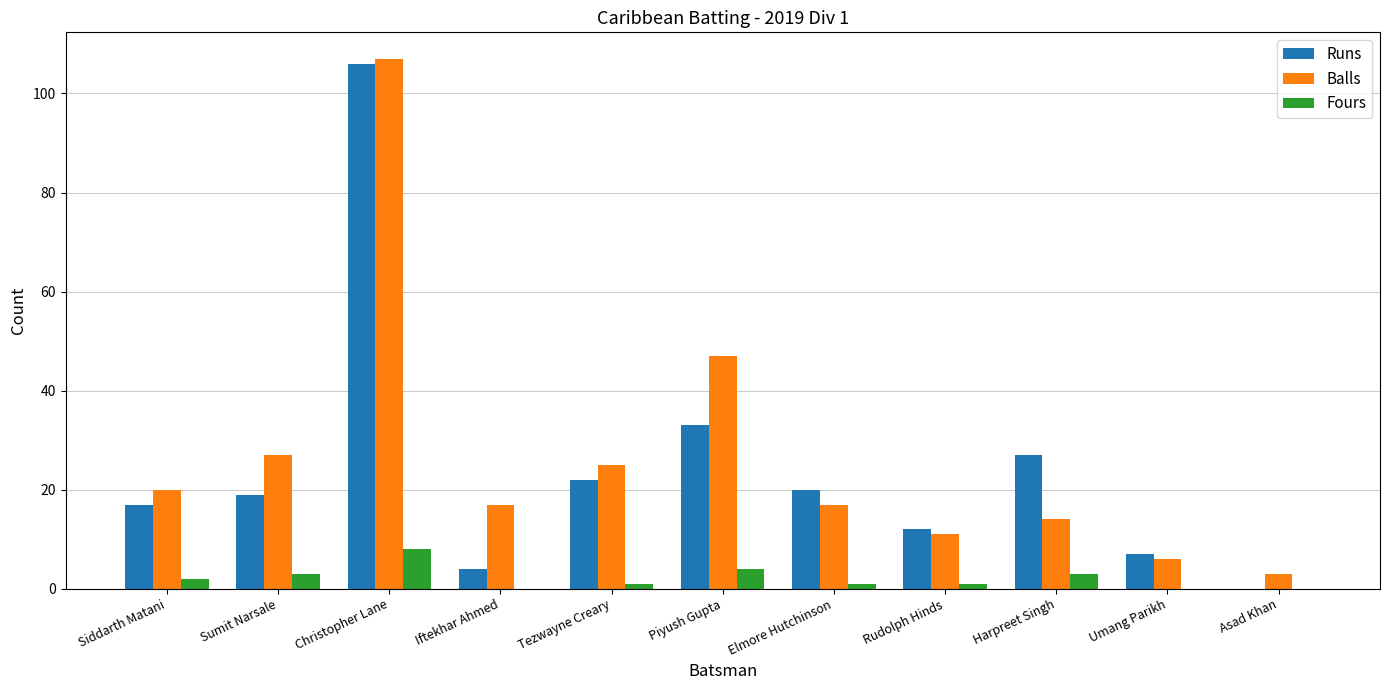

Between Iftekhar Ahmed and Harpreet Singh, which series saw the biggest shift?

Runs